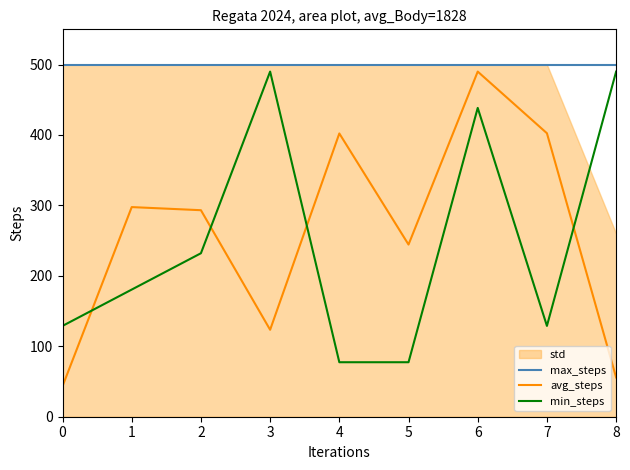

Reading left to right, extract all data points from this chart.

max_steps: 0=500.0	1=500.0	2=500.0	3=500.0	4=500.0	5=500.0	6=500.0	7=500.0	8=500.0
avg_steps: 0=43.3	1=297.6	2=293.2	3=123.4	4=402.2	5=244.4	6=490.0	7=402.5	8=55.8
min_steps: 0=128.9	1=180.5	2=232.1	3=490.0	4=77.4	5=77.4	6=438.4	7=128.9	8=490.0